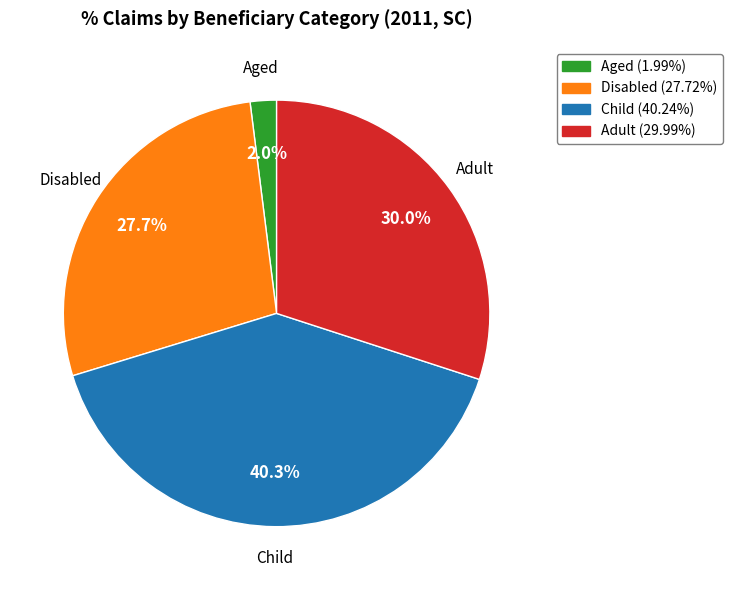

Is Child the majority of the pie?

No